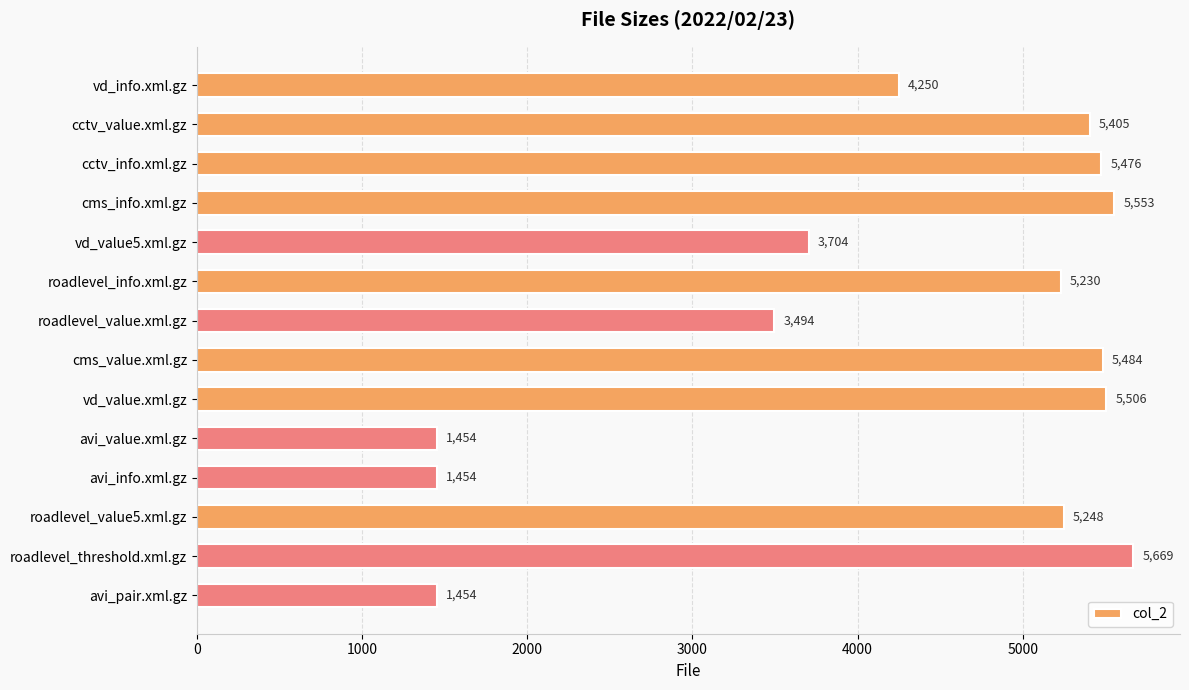

The chart shows a value of 2221 at roadlevel_value.xml.gz. True or false?

False